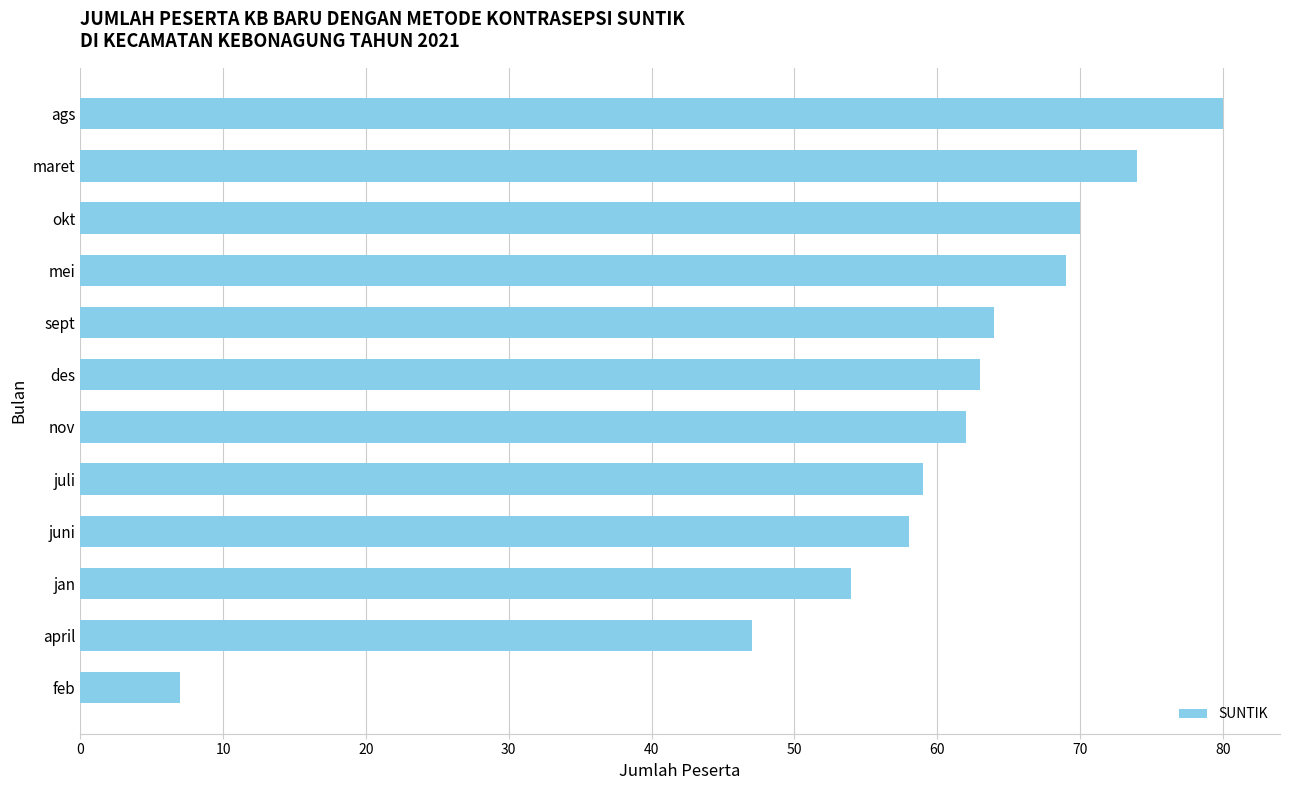

What is the sum of all values?

707